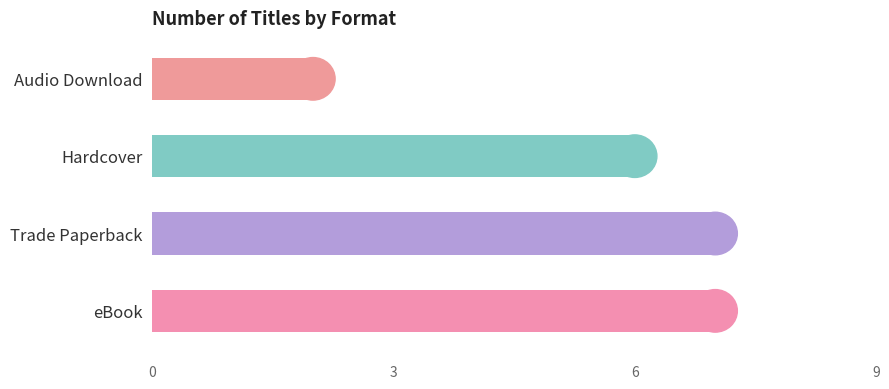

What is the sum of all values?

22